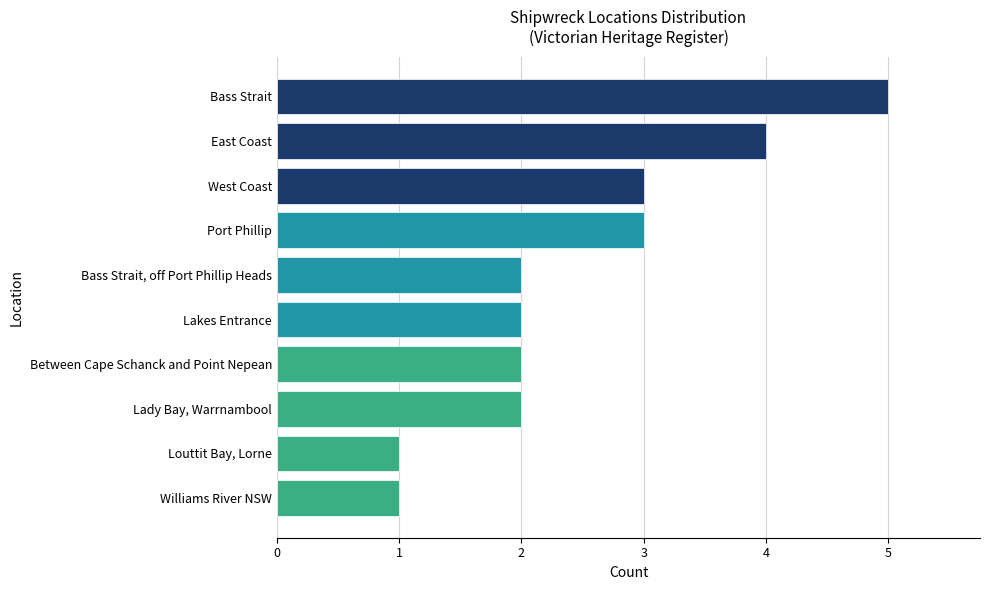

Which category has the highest value across all series?

Bass Strait